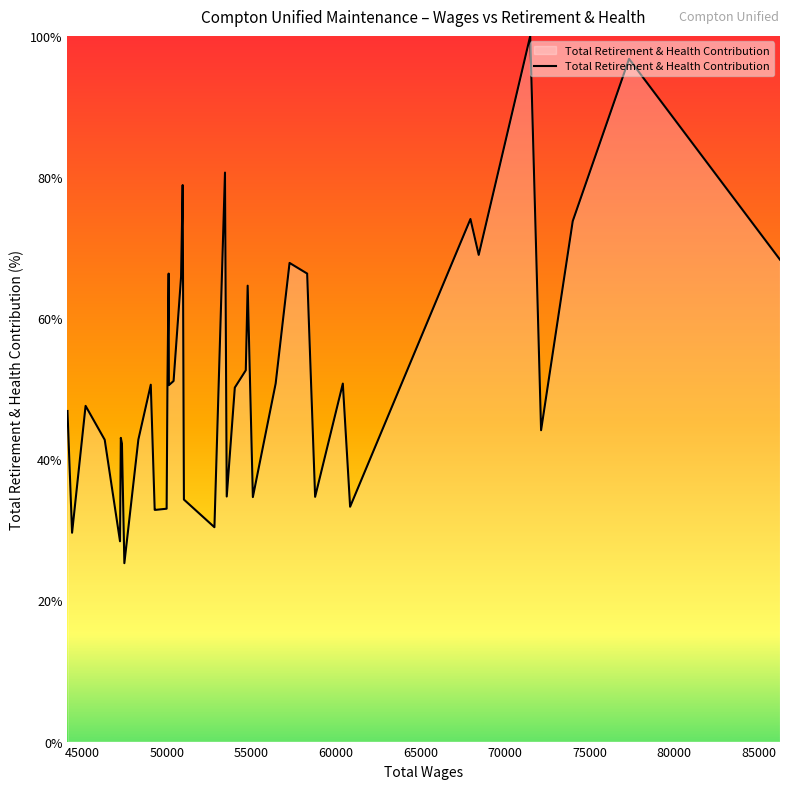

What is the greatest value displayed?

100.0